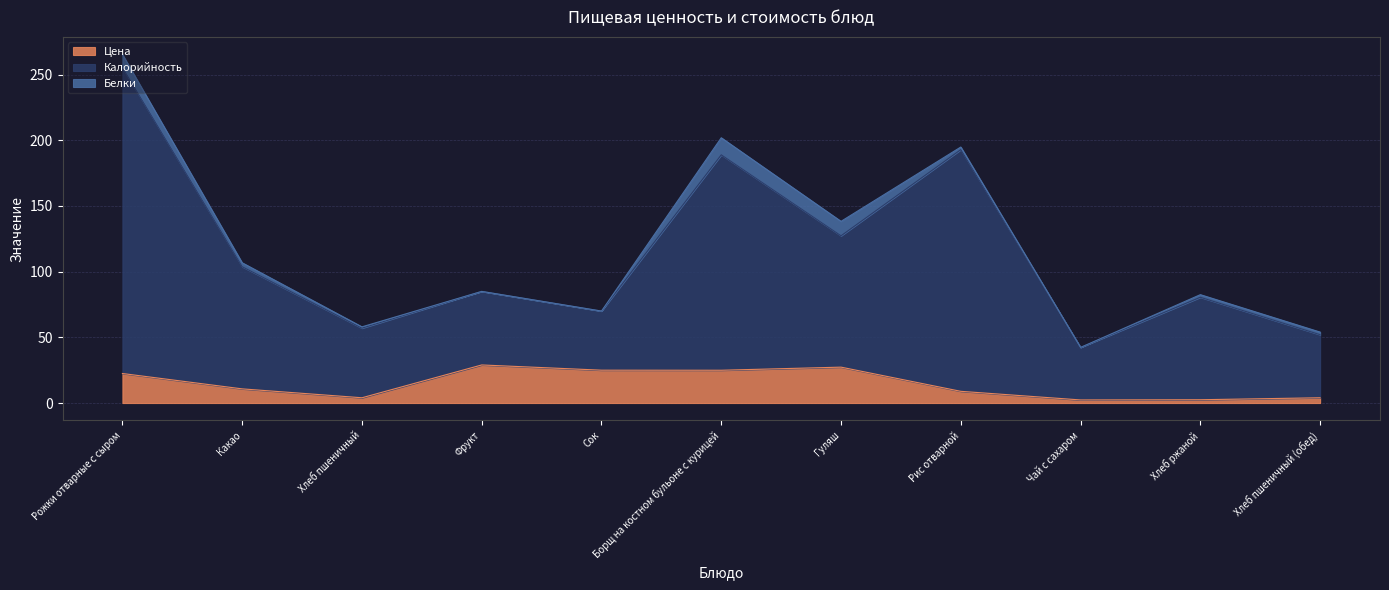

What are all the series names shown in the legend?

Цена, Калорийность, Белки